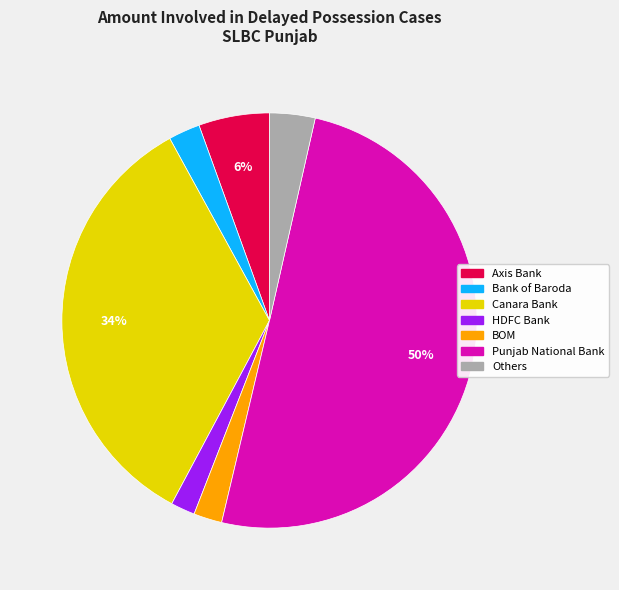

To the nearest percent, what is the difference between the largest and smallest slice percentages?

48%